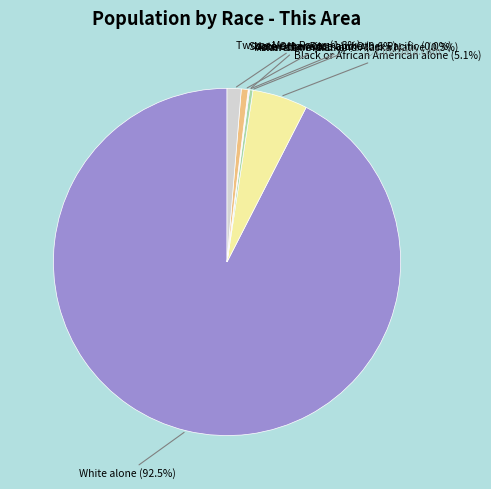

Is there a majority slice in this chart?

Yes